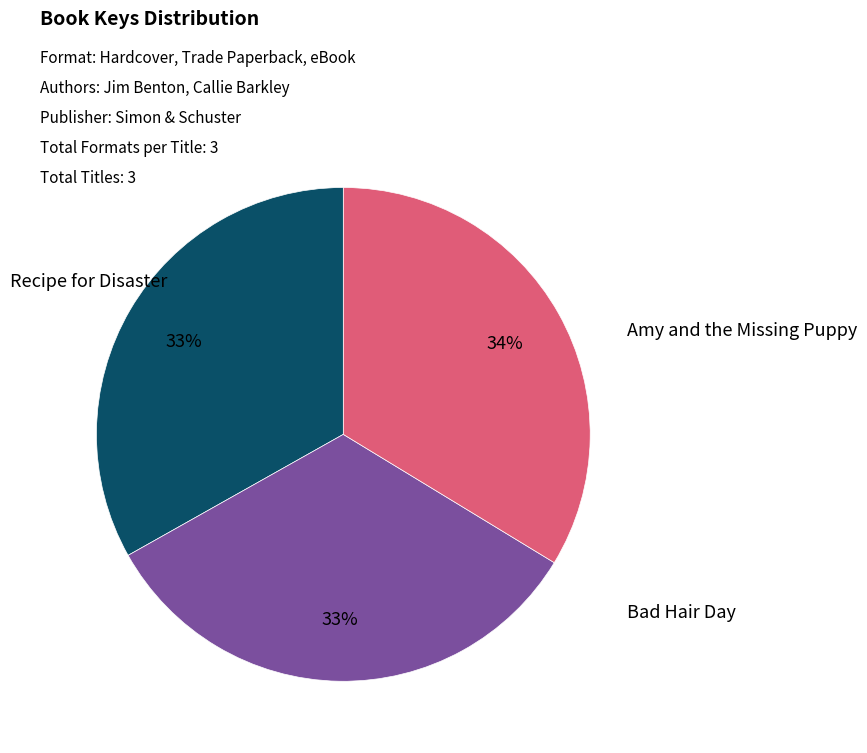

Which slice is the largest?

Amy and the Missing Puppy